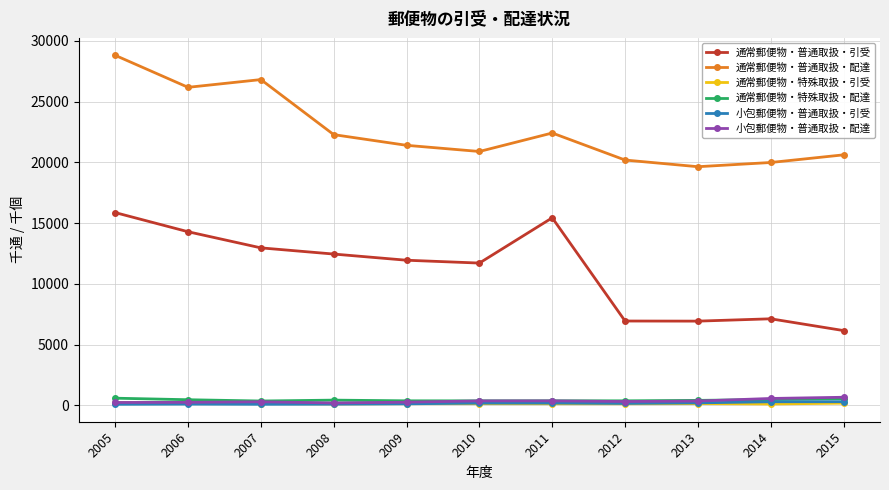

What is the value of the 通常郵便物・普通取扱・配達 point at the 8th from the left?

20196